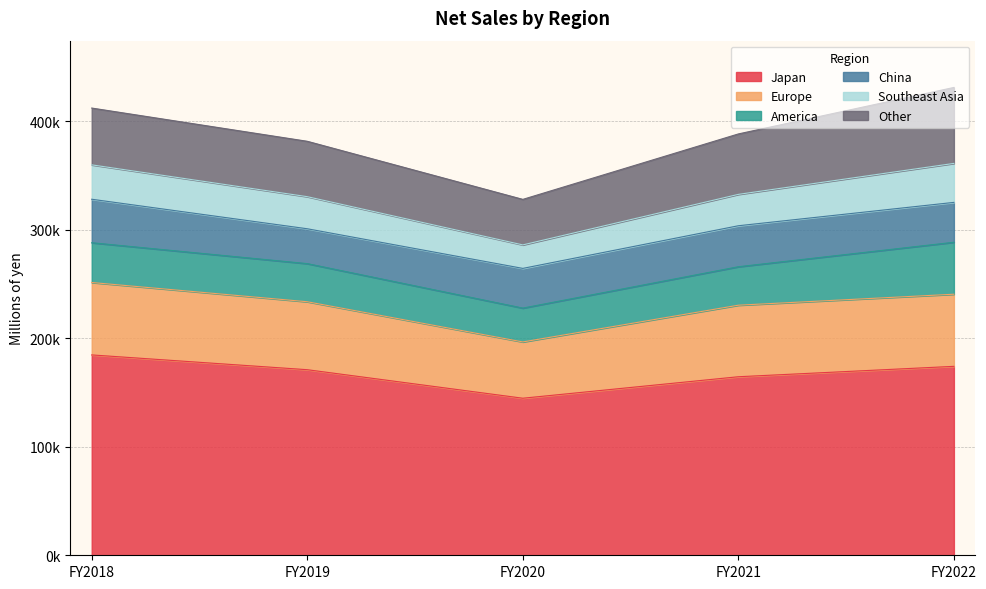

Rank the series at FY2020 from lowest to highest value.

Southeast Asia, America, China, Other, Europe, Japan